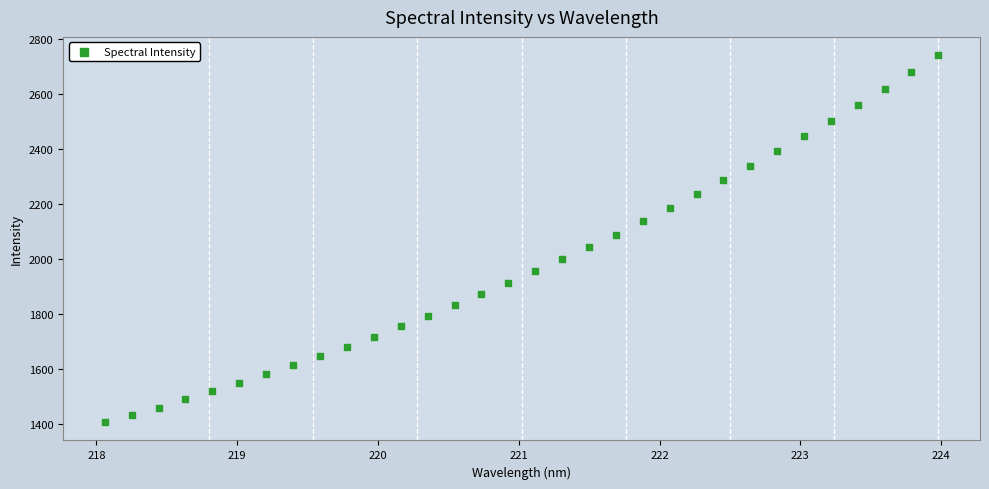

What is the range of X values (max minus min)?

5.9